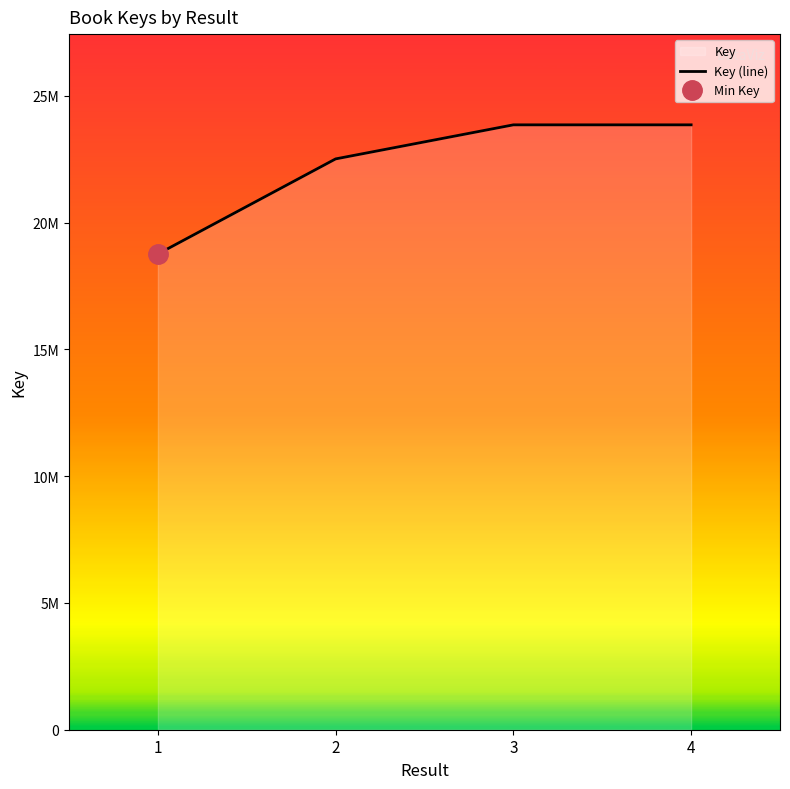

Read the value at 1, to the nearest 10.

18764830